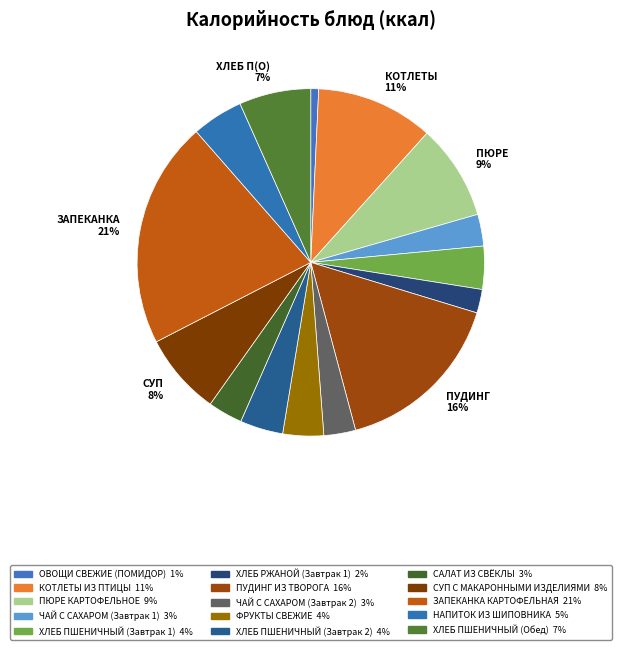

Rank the categories by value from highest to lowest.

ЗАПЕКАНКА КАРТОФЕЛЬНАЯ, ПУДИНГ ИЗ ТВОРОГА, КОТЛЕТЫ ИЗ ПТИЦЫ, ПЮРЕ КАРТОФЕЛЬНОЕ, СУП С МАКАРОННЫМИ ИЗДЕЛИЯМИ, ХЛЕБ ПШЕНИЧНЫЙ (Обед), НАПИТОК ИЗ ШИПОВНИКА, ХЛЕБ ПШЕНИЧНЫЙ (Завтрак 1), ХЛЕБ ПШЕНИЧНЫЙ (Завтрак 2), ФРУКТЫ СВЕЖИЕ, САЛАТ ИЗ СВЁКЛЫ, ЧАЙ С САХАРОМ (Завтрак 1), ЧАЙ С САХАРОМ (Завтрак 2), ХЛЕБ РЖАНОЙ (Завтрак 1), ОВОЩИ СВЕЖИЕ (ПОМИДОР)